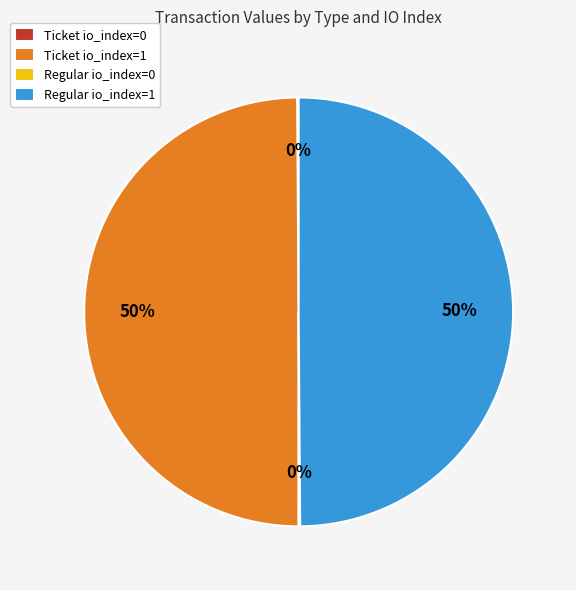

To the nearest percent, what is the average slice percentage?

25%